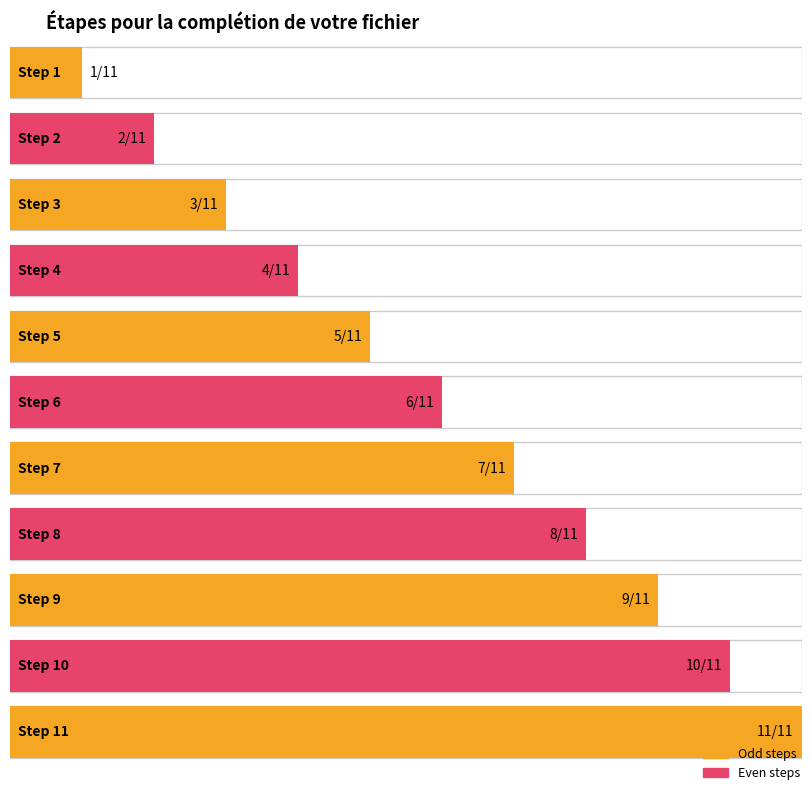

The value at 8 is 8. True or false?

True